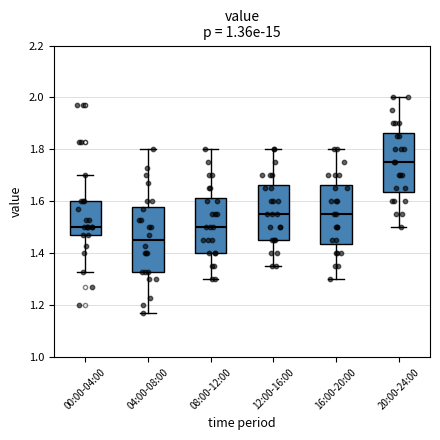

Comparing the boxes themselves (not the whiskers), which one is the tallest?

04:00-08:00